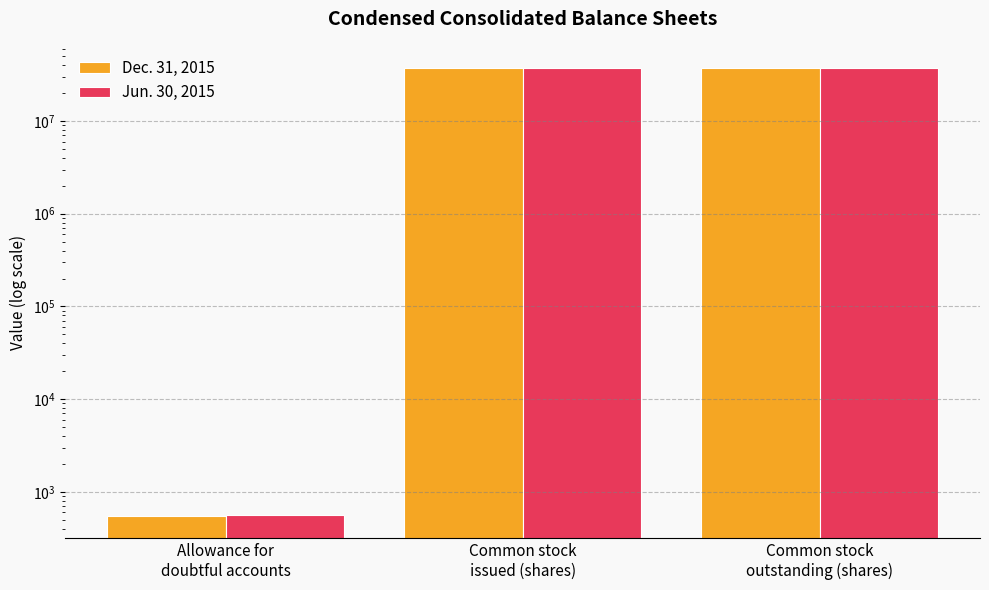

At which category is the sum across all series the highest?

Common stock
issued (shares)